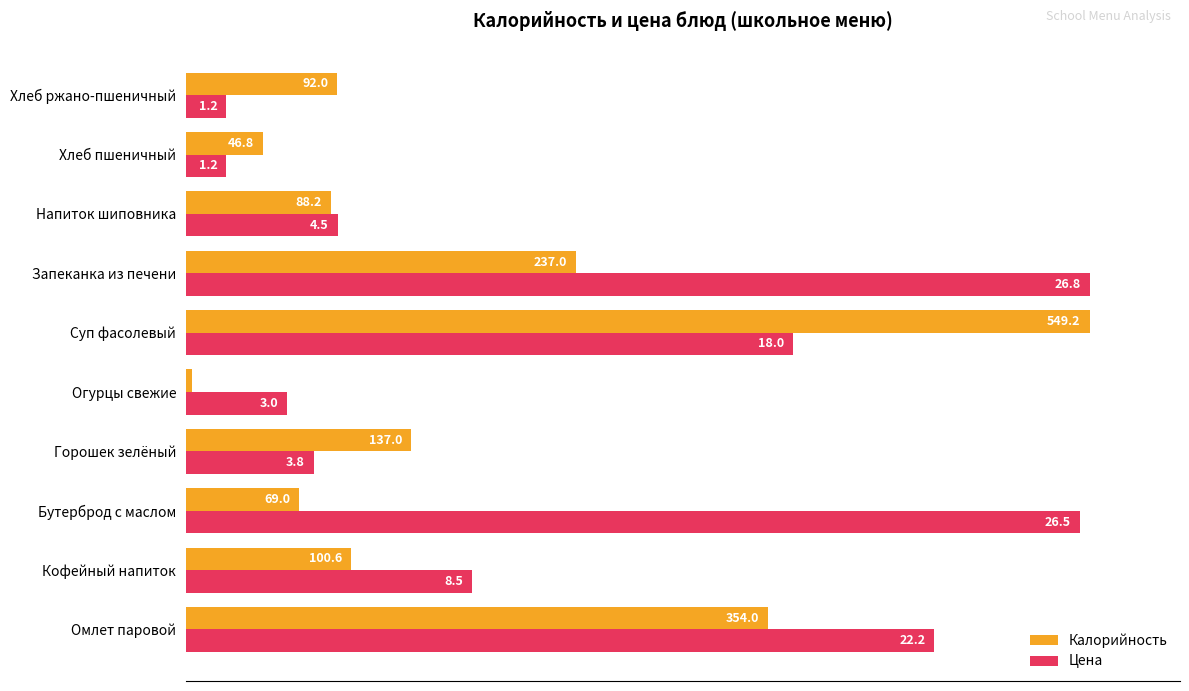

What are all the series names shown in the legend?

Калорийность, Цена